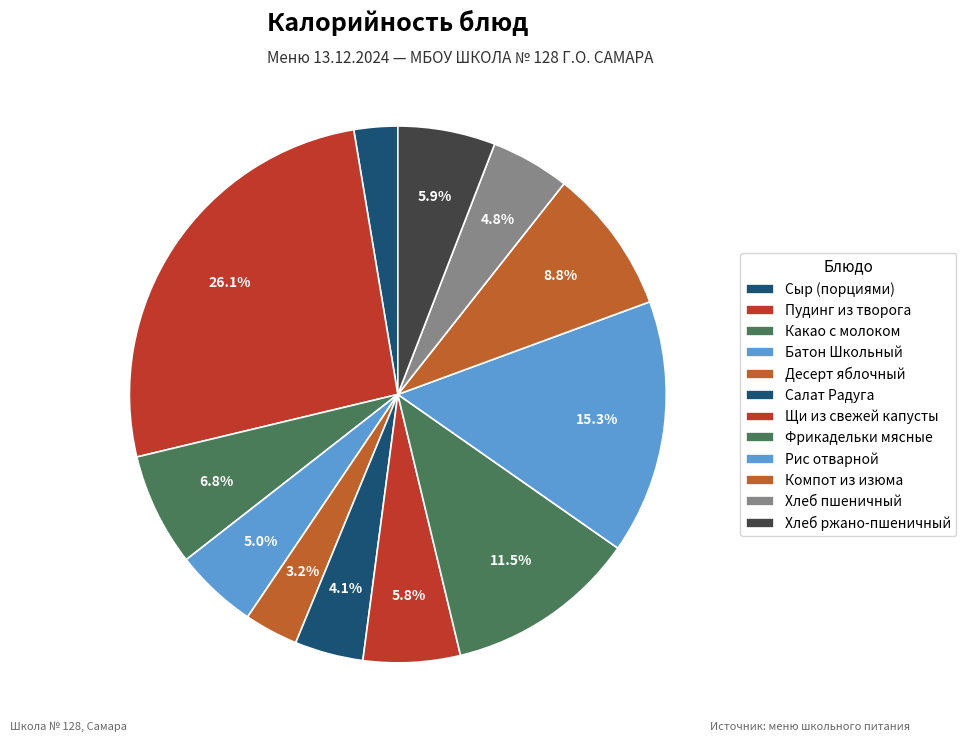

To the nearest percent, what is the difference between the largest and smallest slice percentages?

23%